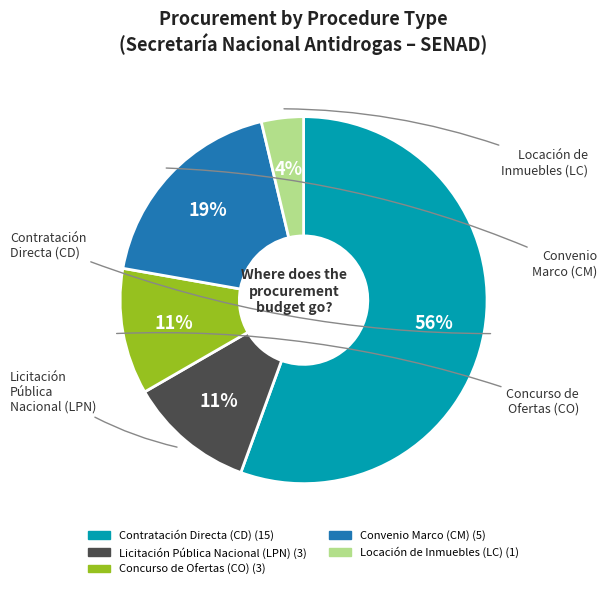

Do Locación de Inmuebles (LC) and Convenio Marco (CM) together represent more than half of the pie?

No